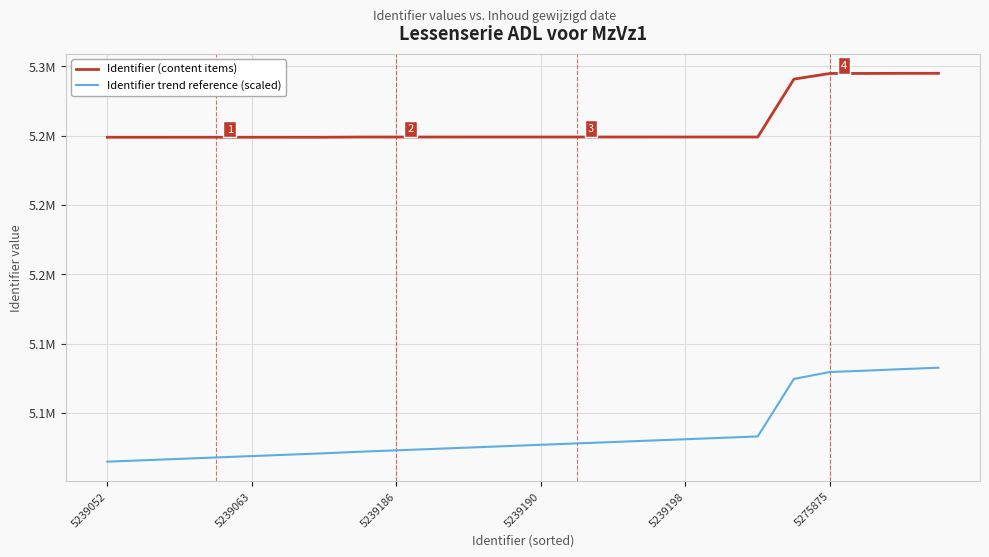

Reading right to left, transcribe all the data shown in this chart.

Identifier (content items): 5275961.0	5275949.0	5275879.0	5275875.0	5272601.0	5239200.0	5239199.0	5239198.0	5239194.0	5239193.0	5239192.0	5239190.0	5239189.0	5239188.0	5239187.0	5239186.0	5239185.0	5239065.0	5239064.0	5239063.0	5239062.0	5239061.0	5239054.0	5239052.0
Identifier trend reference (scaled): 5106082.2	5105270.5	5104402.6	5103598.8	5099623.0	5066424.0	5065623.0	5064822.1	5064018.2	5063217.2	5062416.2	5061614.3	5060813.3	5060012.4	5059211.4	5058410.4	5057609.5	5056693.0	5055892.1	5055091.1	5054290.1	5053489.2	5052682.4	5051880.4